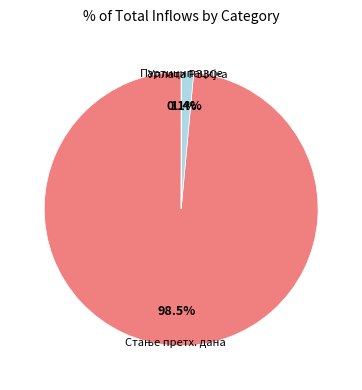

Is there any slice that represents more than half of the pie?

Yes